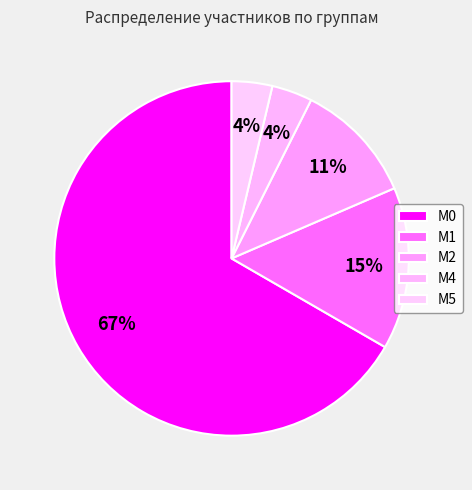

What percentage is NOT represented by М2?

88.9%